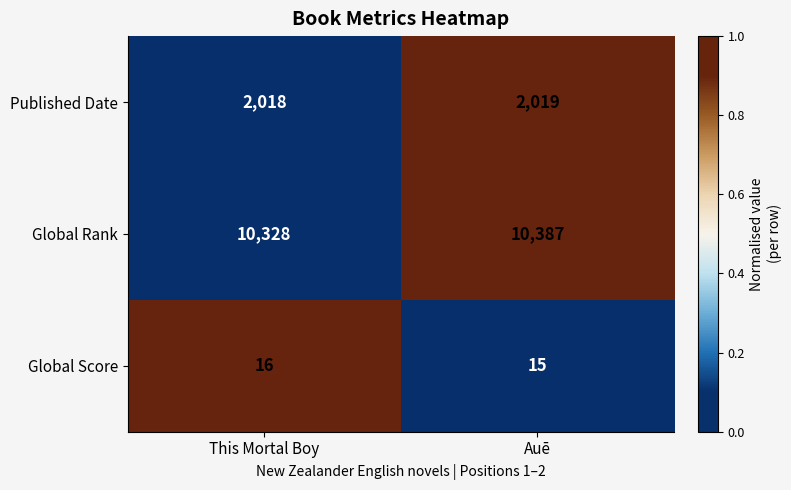

Reading left to right, transcribe all the data shown in this chart.

Published Date: This Mortal Boy=2018	Auē=2019
Global Rank: This Mortal Boy=10328	Auē=10387
Global Score: This Mortal Boy=16	Auē=15